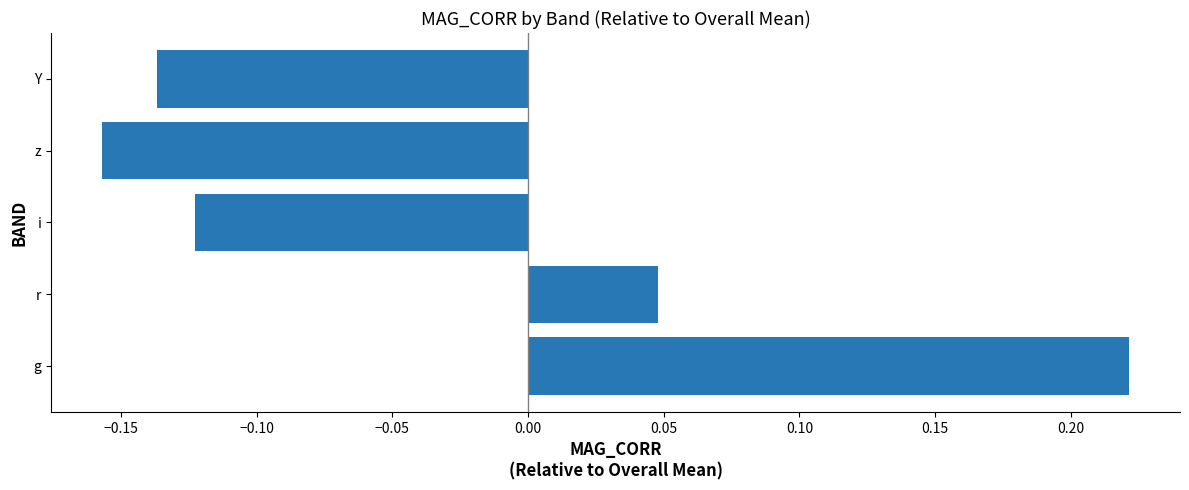

What is the difference between the maximum and minimum values?

0.4